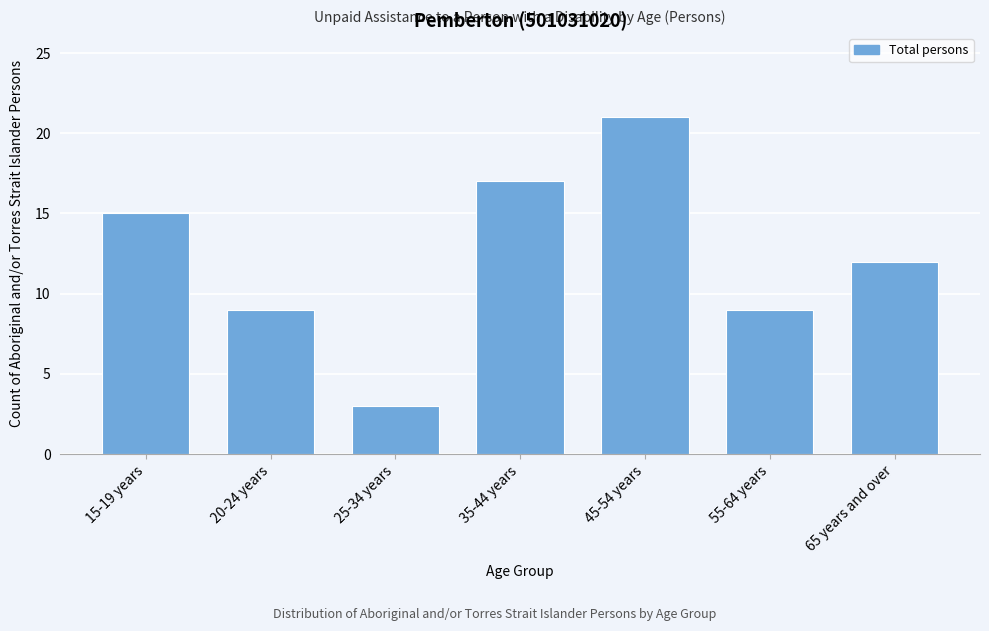

Reading left to right, what are all the values shown in this chart?

15-19 years=15	20-24 years=9	25-34 years=3	35-44 years=17	45-54 years=21	55-64 years=9	65 years and over=12